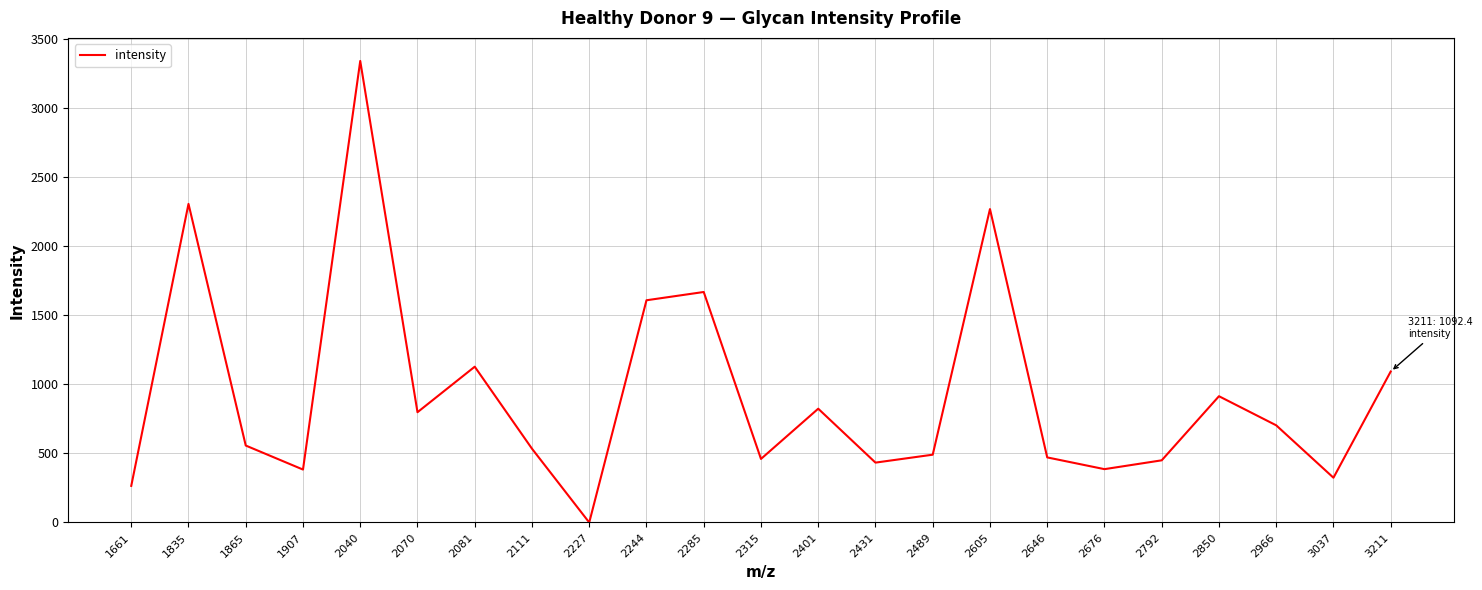

What is the approximate value at 2285?

1667.9